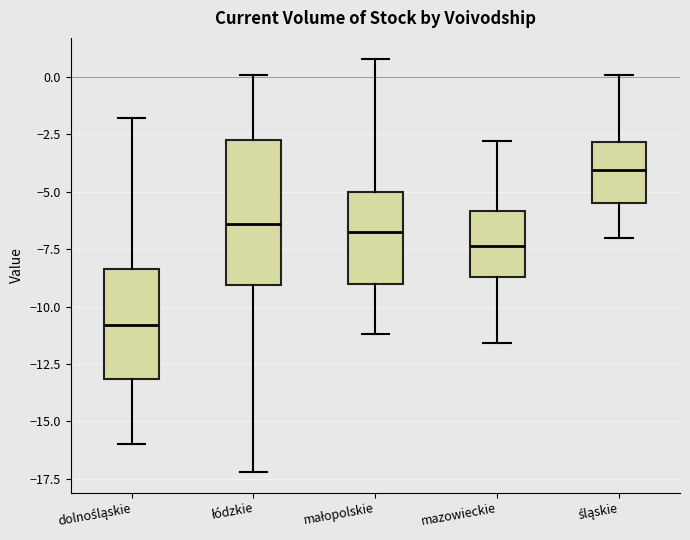

Reading left to right, read every box against the y-axis: the position of its median line, the range the box covers, and the ends of its whiskers. The values are not printed on the chart, so give them approximately, as read against the axis.

dolnośląskie: median -11.0, box -13.0 to -8.5, whiskers -16.0 to -2.0
łódzkie: median -6.5, box -9.0 to -2.5, whiskers -17.0 to 0.0
małopolskie: median -6.5, box -9.0 to -5.0, whiskers -11.0 to 1.0
mazowieckie: median -7.5, box -8.5 to -6.0, whiskers -11.5 to -3.0
śląskie: median -4.0, box -5.5 to -3.0, whiskers -7.0 to 0.0